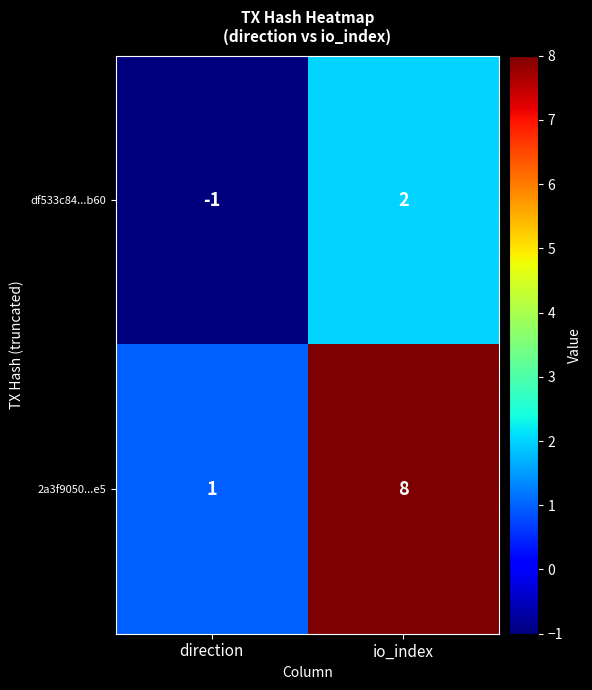

Where is df533c84...b60 nearest to the value 0?

direction